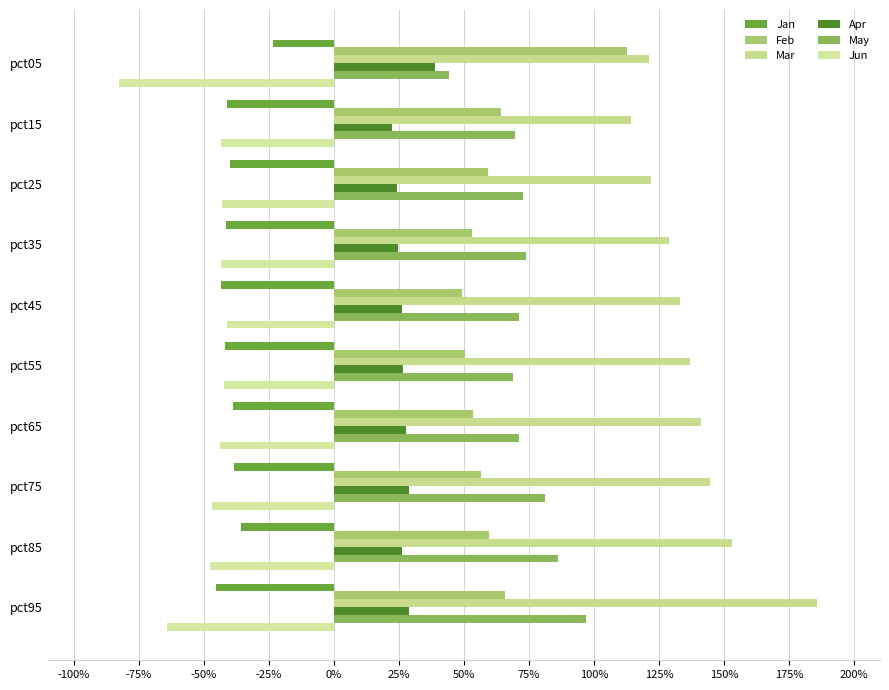

What is the maximum value for Apr?

0.4